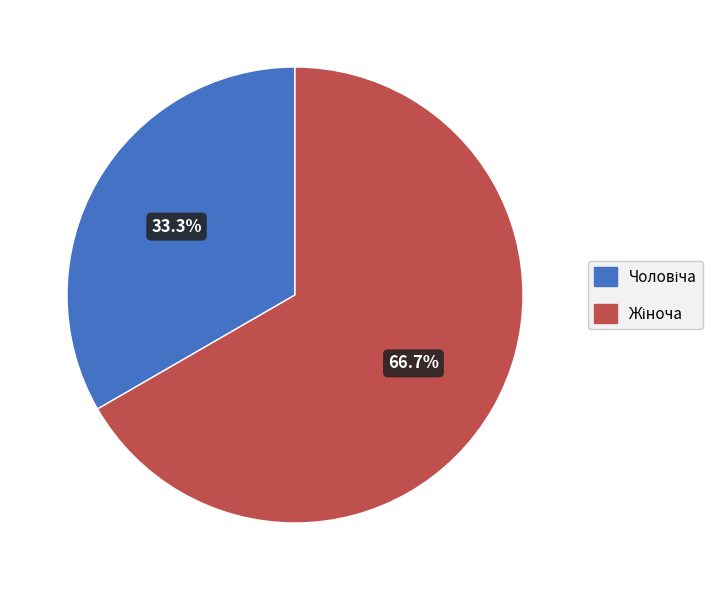

Is there a majority slice in this chart?

Yes